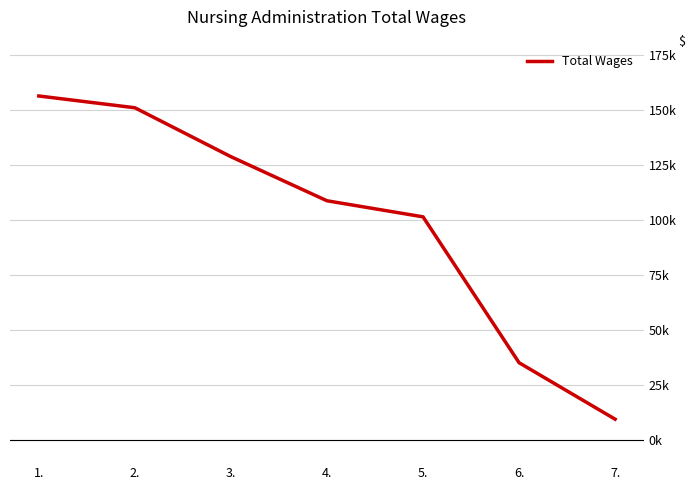

Does the chart display data point markers on the line(s)?

No